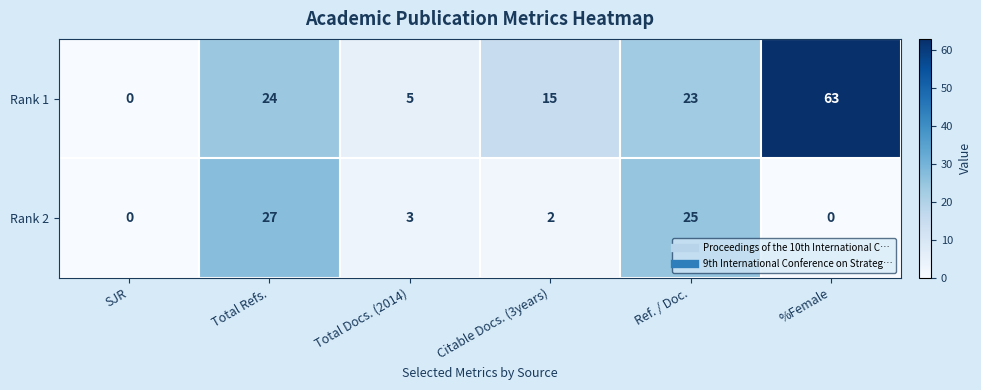

What is the difference between the highest and lowest values at Total Refs.?

3